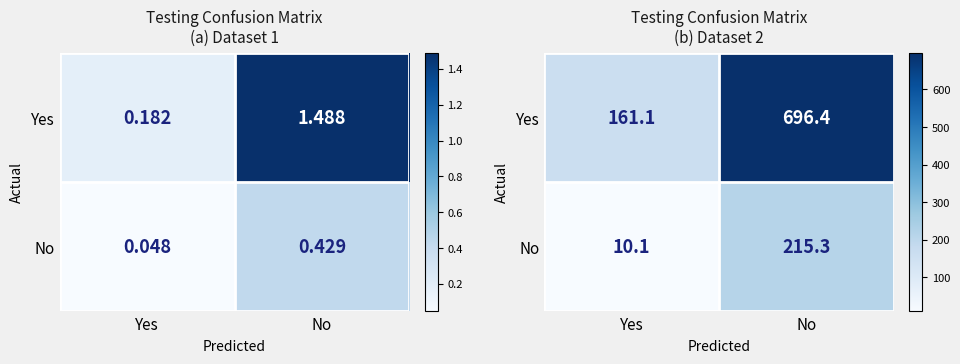

What is the spread (max minus min) of values at No?

481.0